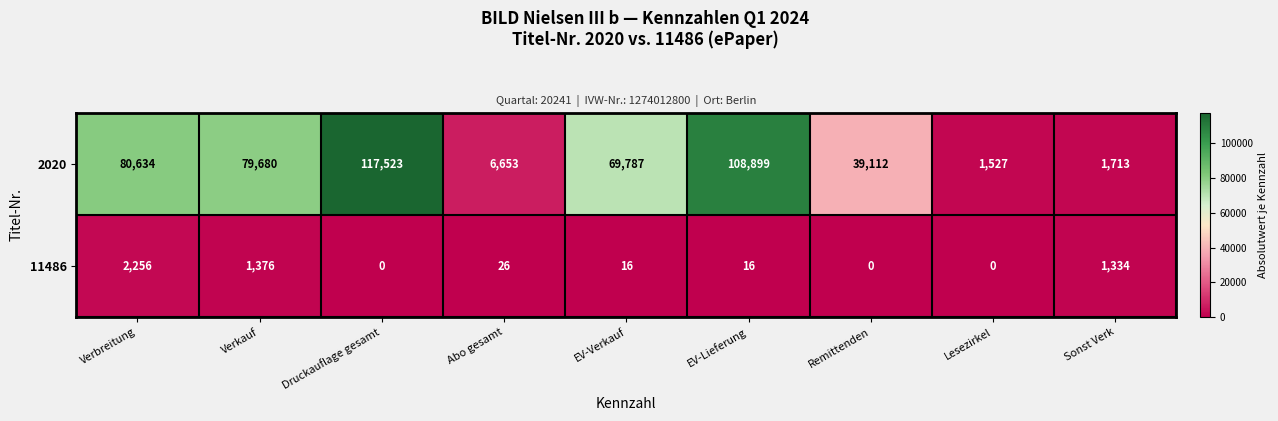

Which series has the largest range (max minus min)?

2020